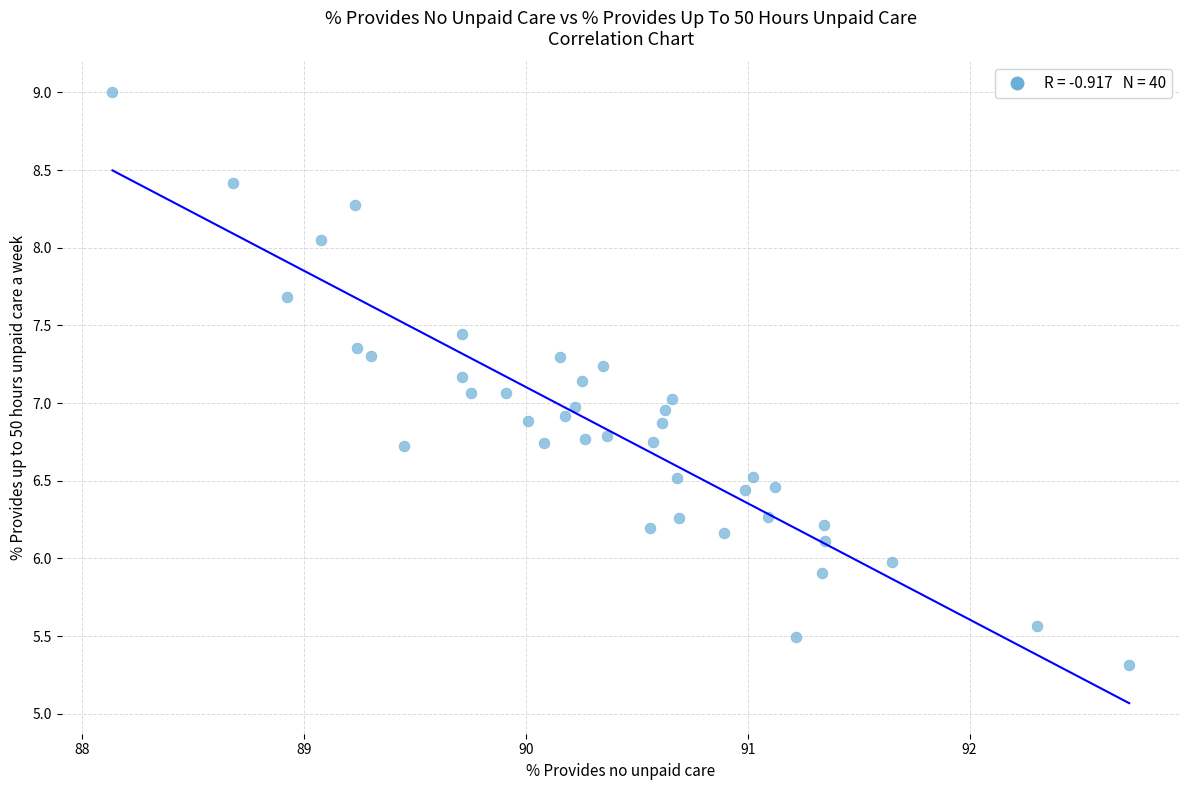

What is the range of Y values (max minus min)?

3.7